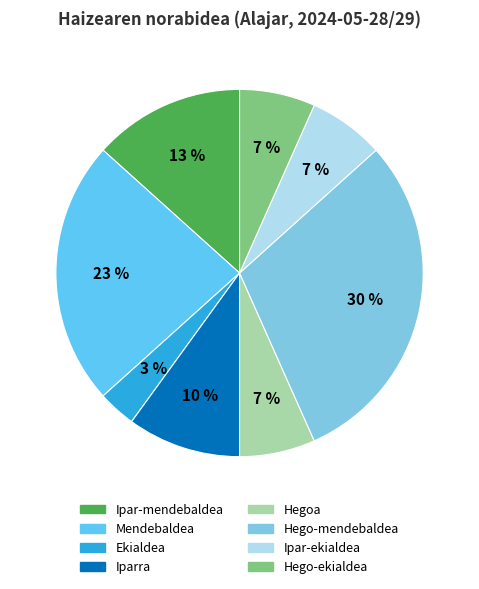

Which has a higher value, Hego-ekialdea or Ipar-ekialdea?

Hego-ekialdea